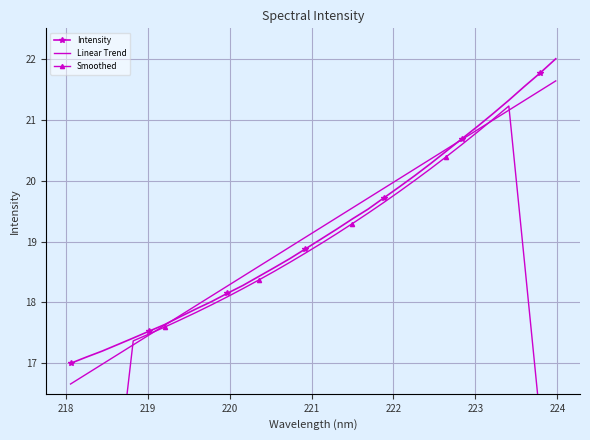

How many data points does each series have?

32